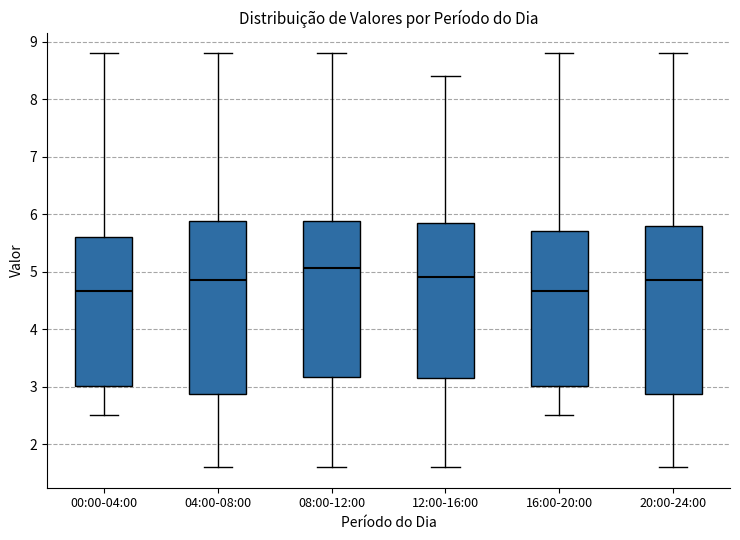

Reading left to right, transcribe this box plot: for each box, give where its median line is, the range the box spans, and where its two whiskers end, as read against the y-axis. The values are not printed on the chart, so give them approximately, as read against the axis.

00:00-04:00: median 4.7, box 3.0 to 5.6, whiskers 2.5 to 8.8
04:00-08:00: median 4.9, box 2.9 to 5.9, whiskers 1.6 to 8.8
08:00-12:00: median 5.1, box 3.2 to 5.9, whiskers 1.6 to 8.8
12:00-16:00: median 4.9, box 3.1 to 5.9, whiskers 1.6 to 8.4
16:00-20:00: median 4.7, box 3.0 to 5.7, whiskers 2.5 to 8.8
20:00-24:00: median 4.9, box 2.9 to 5.8, whiskers 1.6 to 8.8